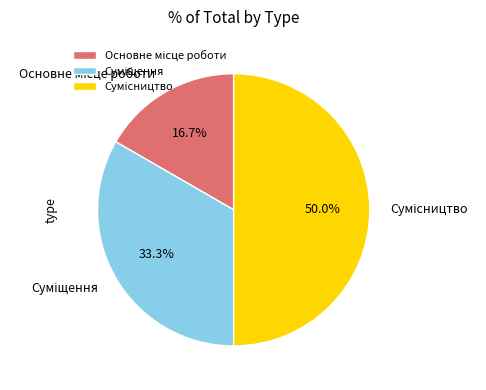

How many slices are in this pie chart?

3